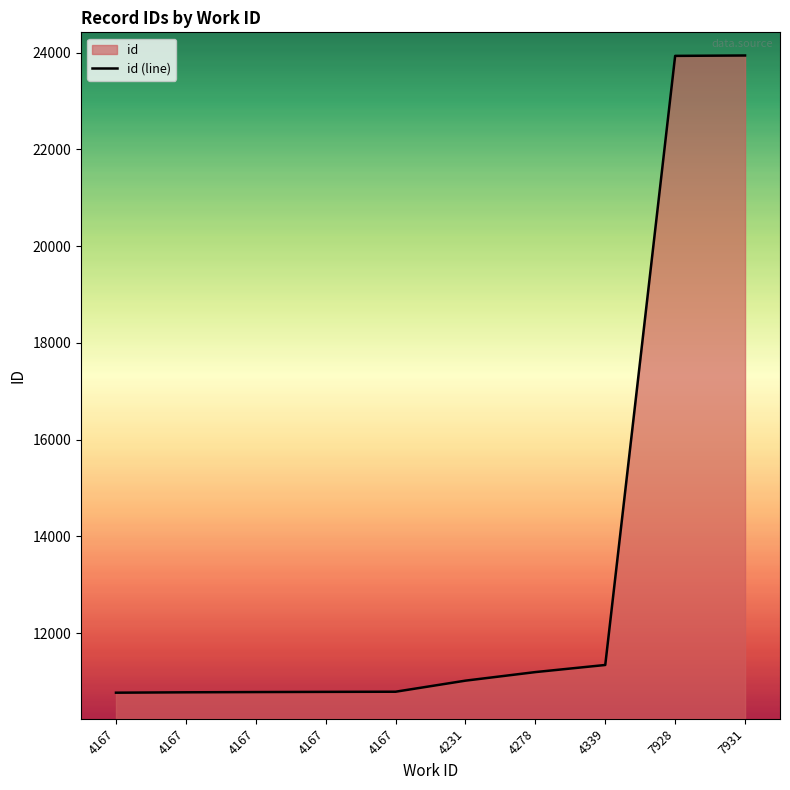

At which label is the value closest to 17354?

4339